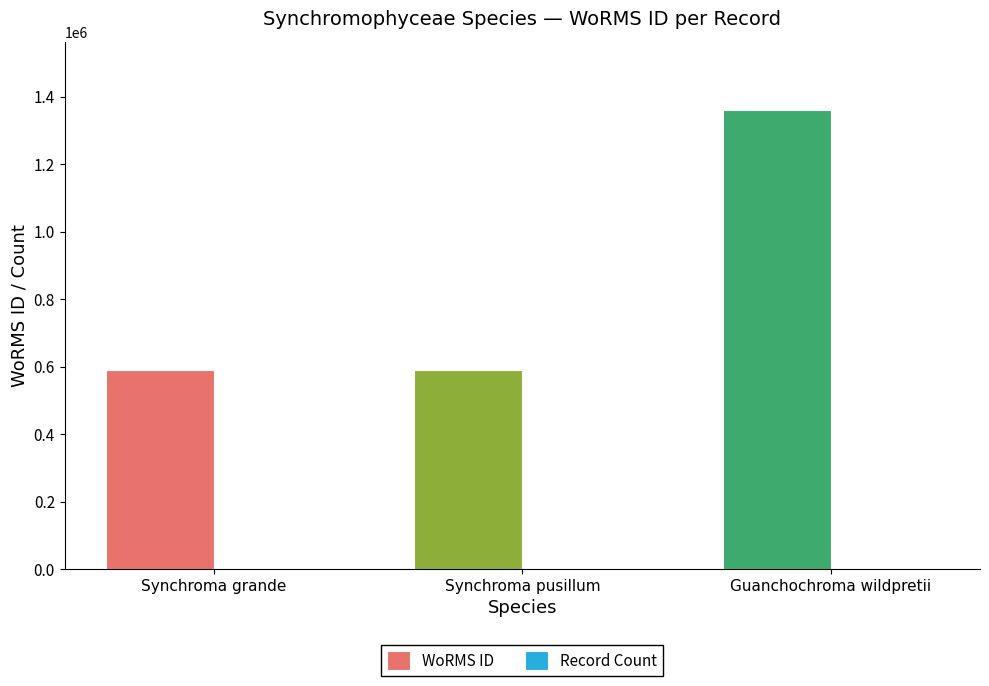

The value of WoRMS ID at Synchroma pusillum is 982769. True or false?

False